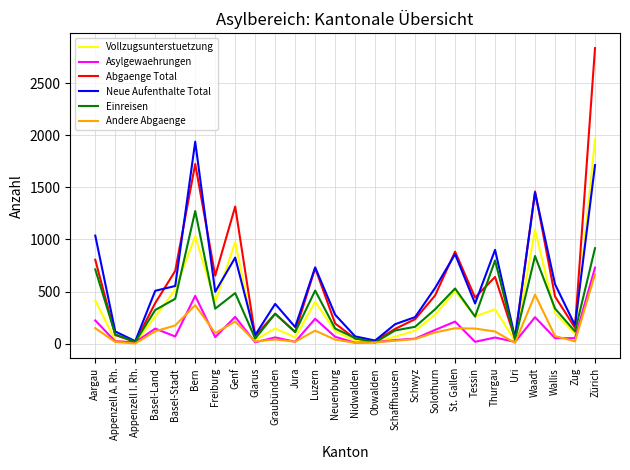

Which category has the highest value in the Abgaenge Total series?

Zürich